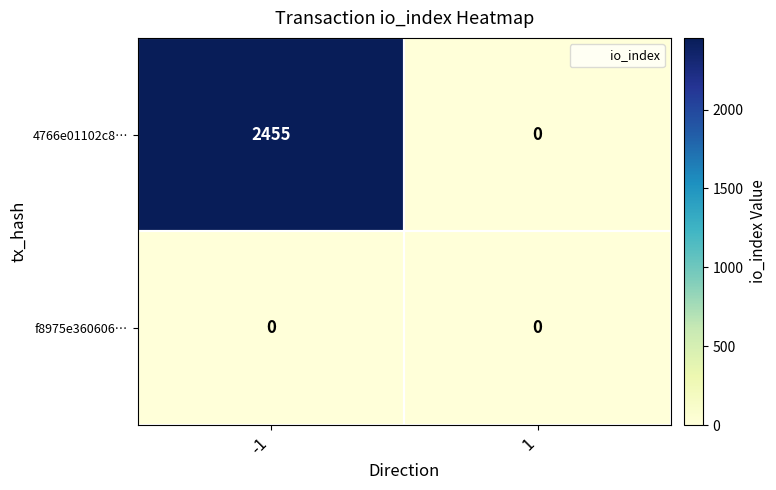

The 4766e01102c8… series shows 0 at 1. True or false?

True